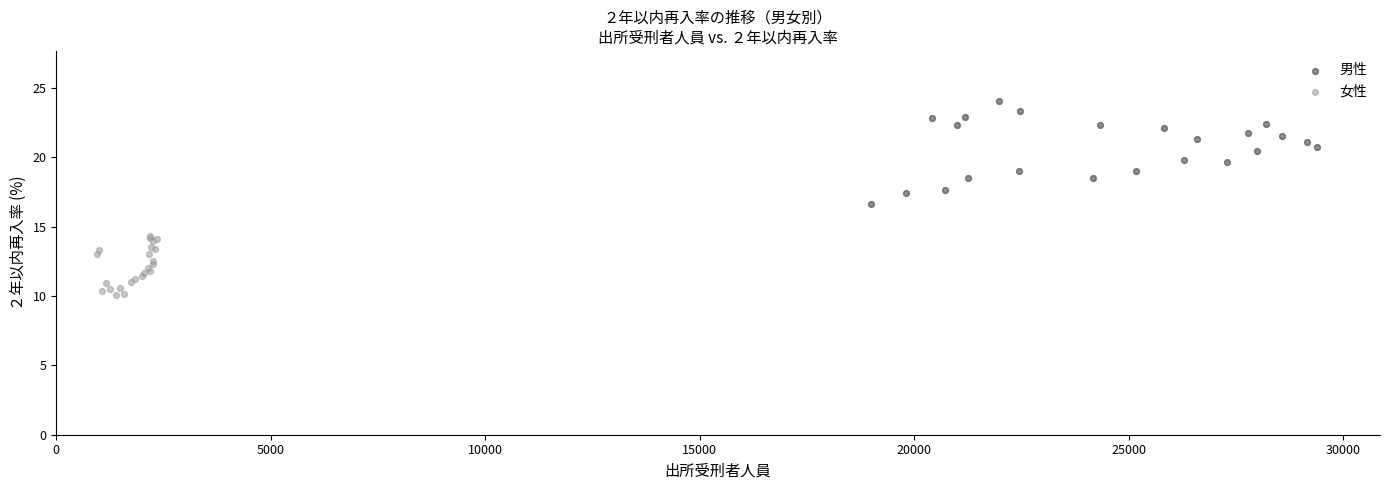

Which series contains the highest Y value?

男性